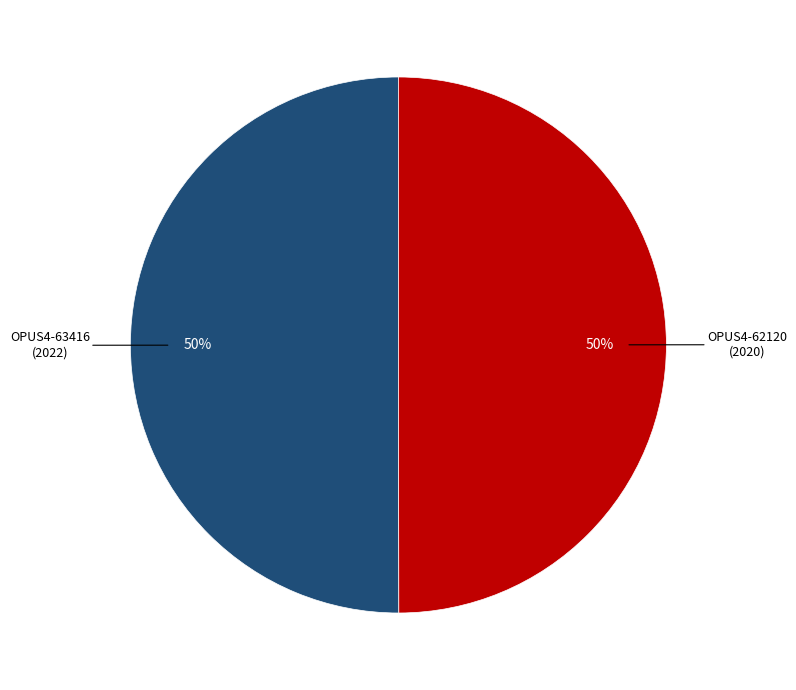

To the nearest percent, what is the average slice percentage?

50%